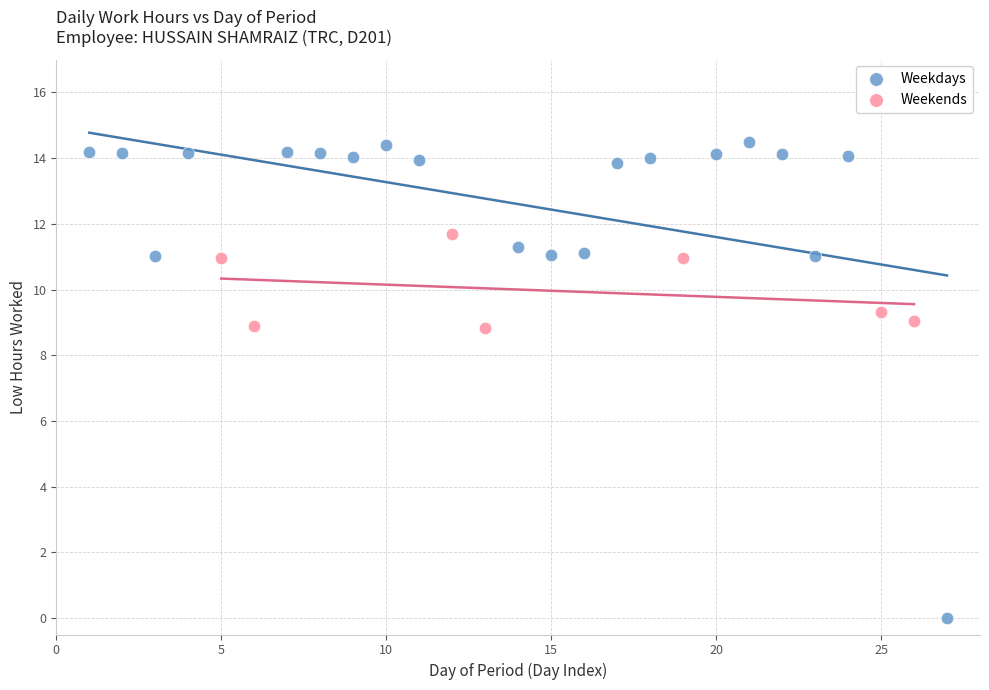

Which series reaches the maximum Y coordinate?

Weekdays